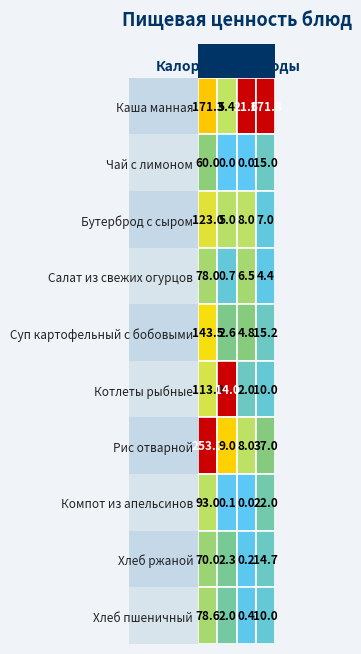

True or false: Чай с лимоном has a value of 41.2 at 1.

False